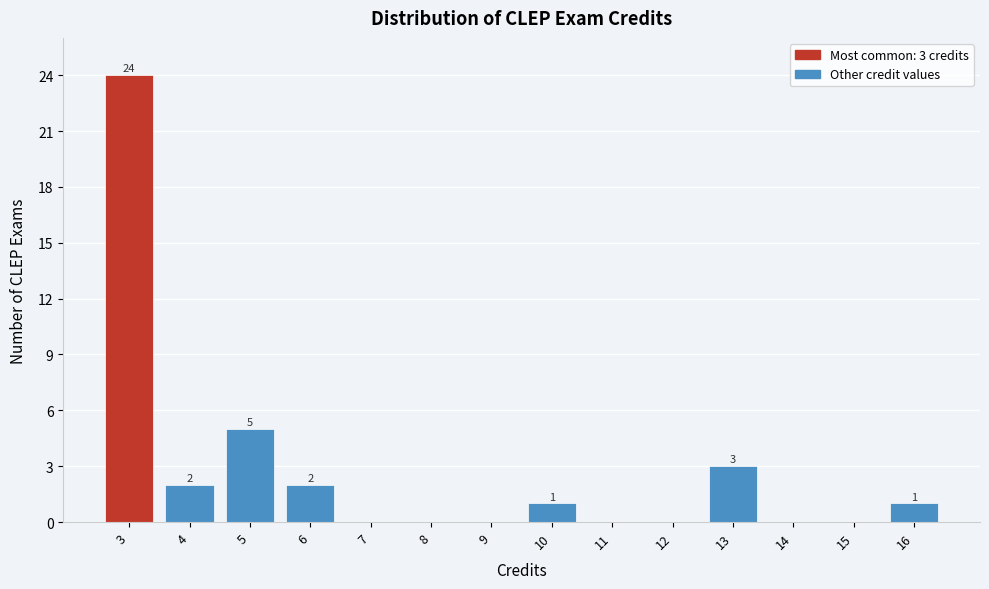

Which range on the x-axis has the tallest bar?

2.5 to 3.5